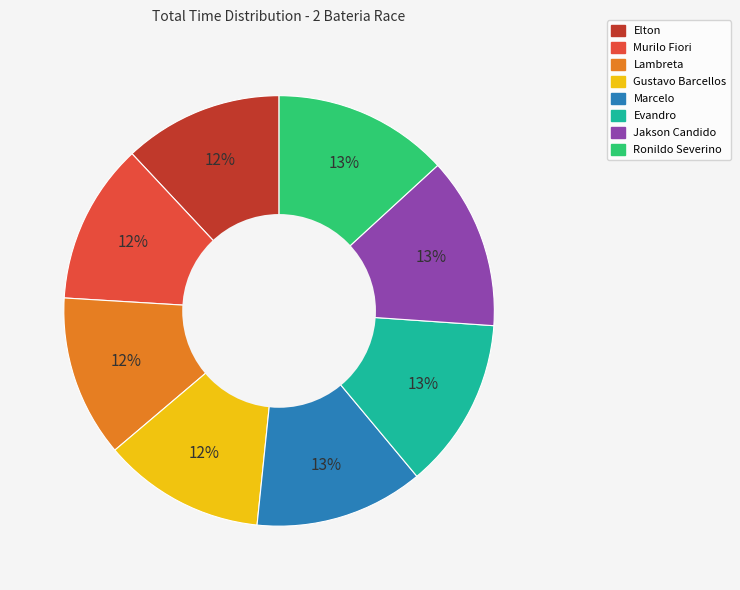

Is there any slice that represents more than half of the pie?

No